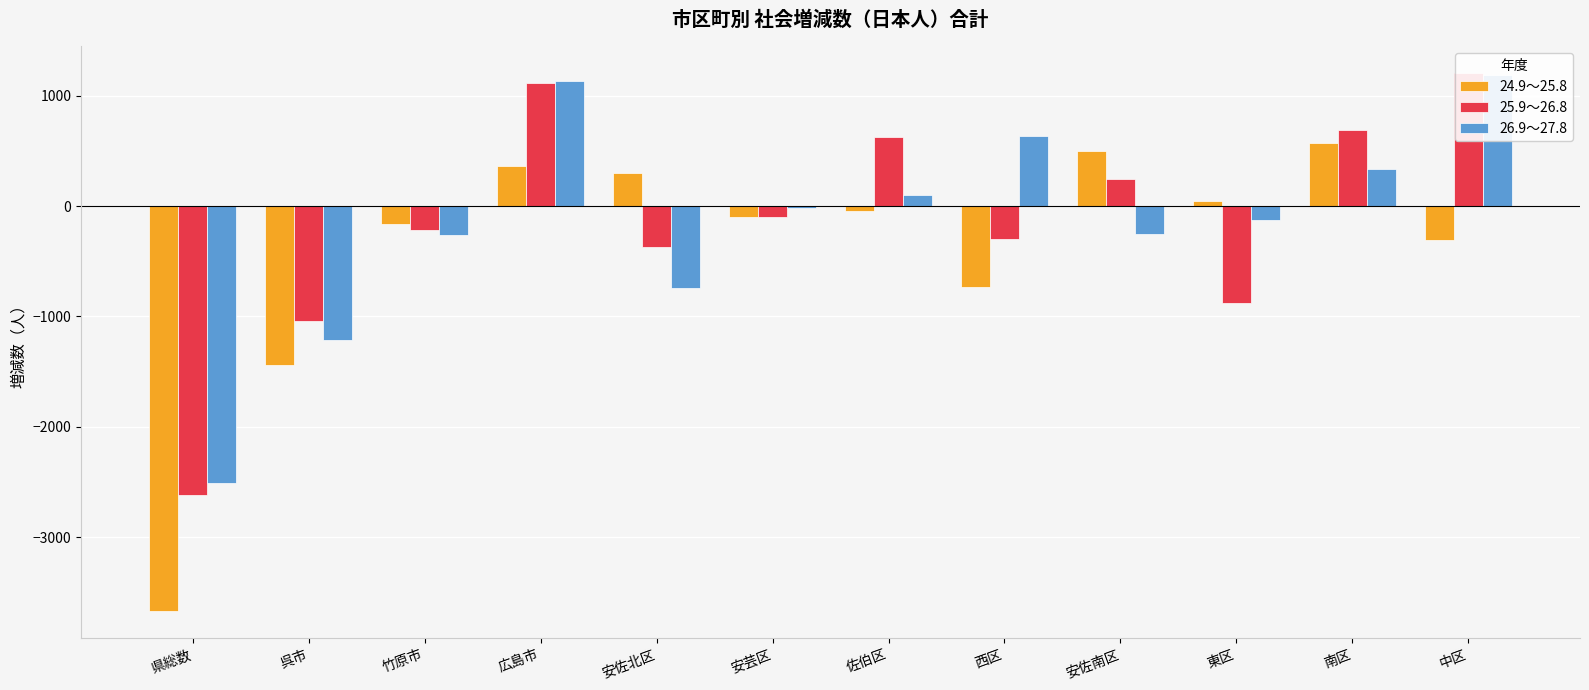

What is the label of the 11th bar from the left?

南区